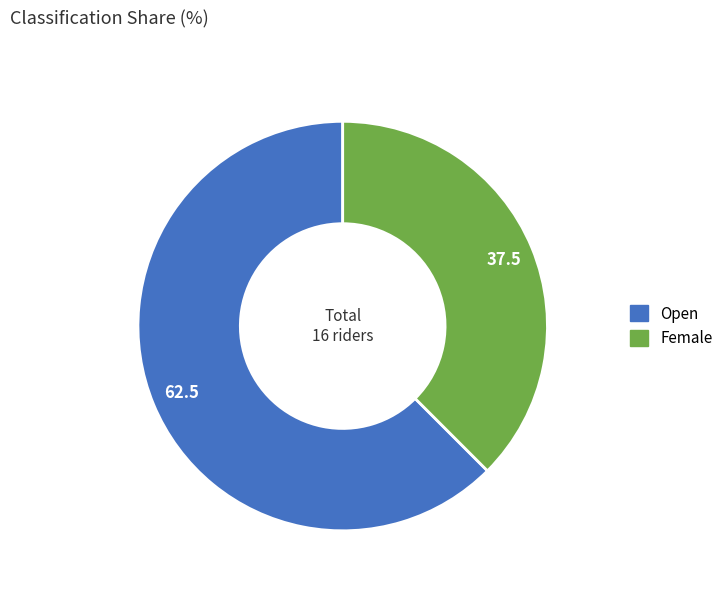

Which slice is the smallest?

Female